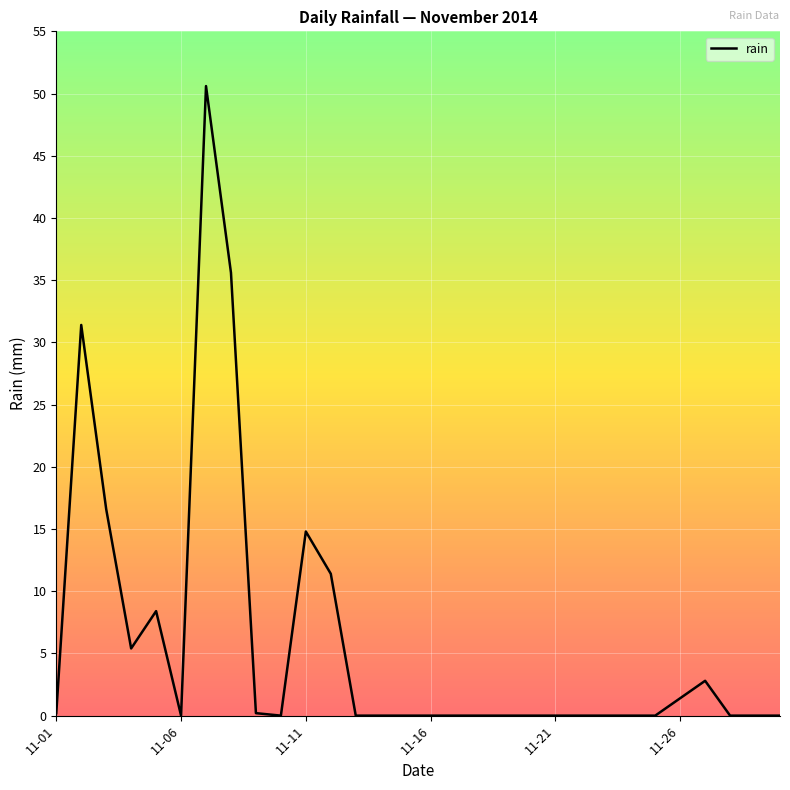

What is the sum of all values?

178.8